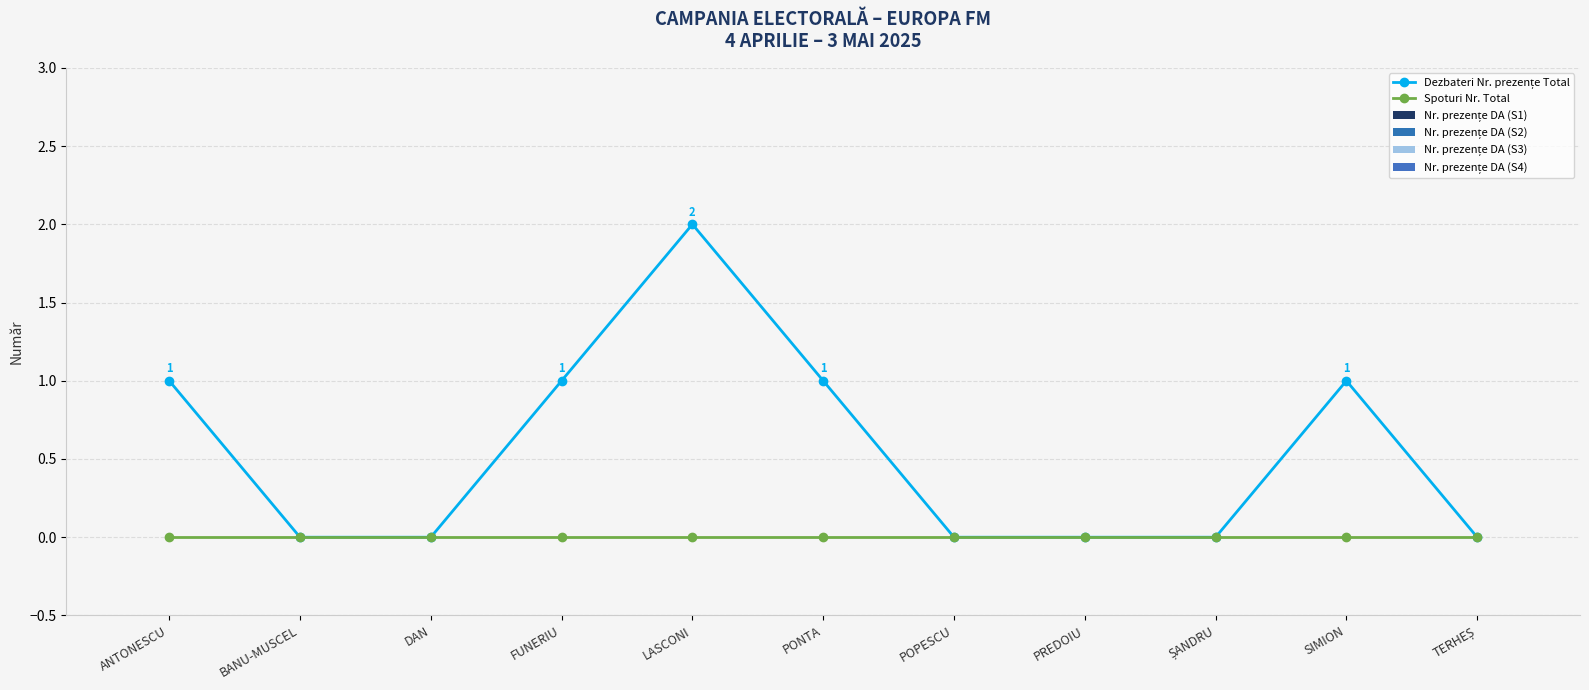

How many series are shown in this chart?

2